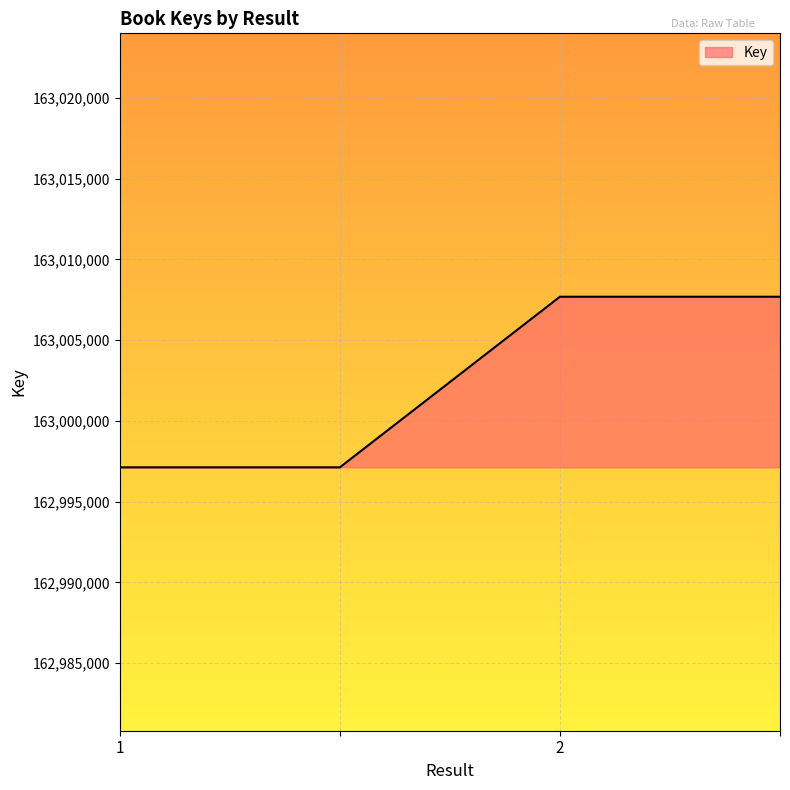

What is the smallest value displayed?

162997127